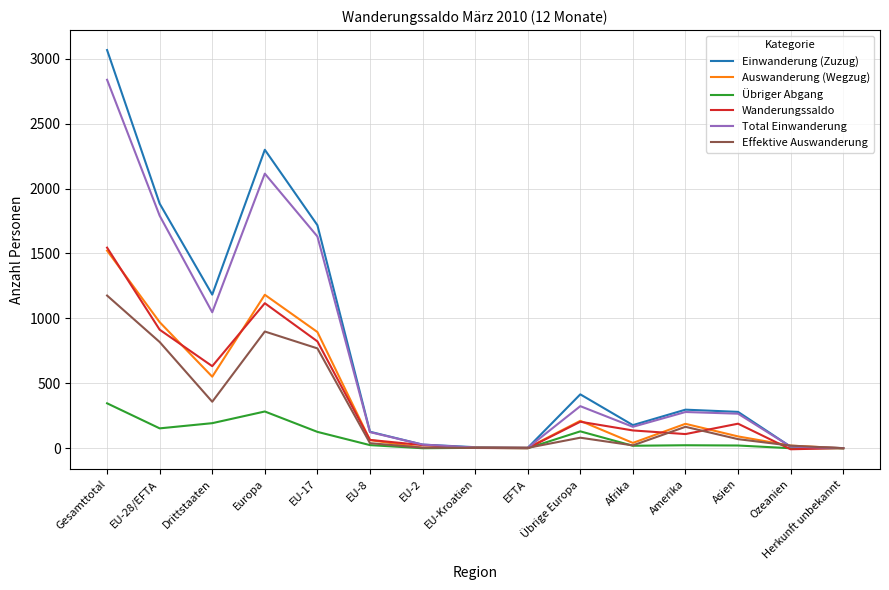

At which category does Wanderungssaldo reach its first local peak?

Europa